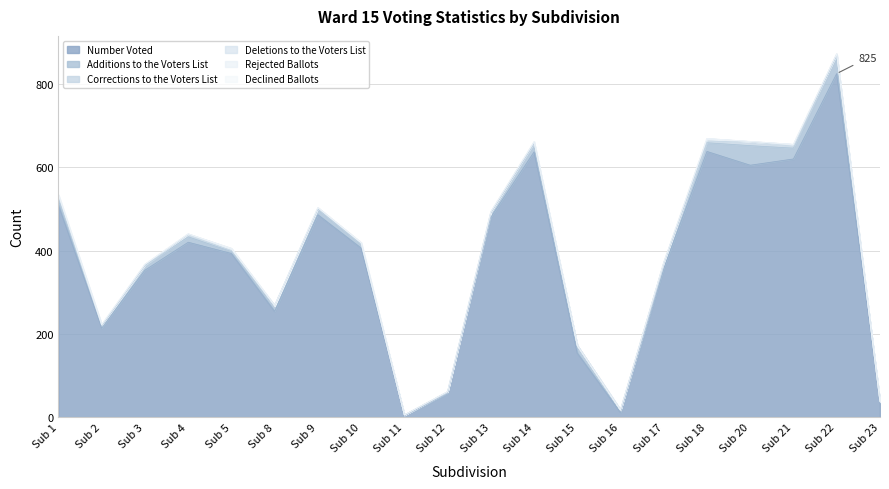

Reading left to right, list all the values displayed in this chart.

Number Voted: 509	214	353	420	393	254	486	406	3	57	480	637	154	11	357	638	605	620	825	35
Additions to the Voters List: 18	5	11	13	5	14	14	9	2	3	10	19	18	6	11	21	47	26	43	3
Corrections to the Voters List: 1	1	1	5	2	0	1	1	0	1	2	3	0	0	3	4	9	5	4	0
Deletions to the Voters List: 4	2	2	2	5	0	2	3	0	0	1	2	0	0	0	6	1	4	0	0
Rejected Ballots: 2	0	0	0	0	0	0	0	0	0	0	0	0	0	0	0	0	0	0	0
Declined Ballots: 0	0	0	0	0	0	0	0	0	0	0	0	0	0	0	0	0	0	0	0